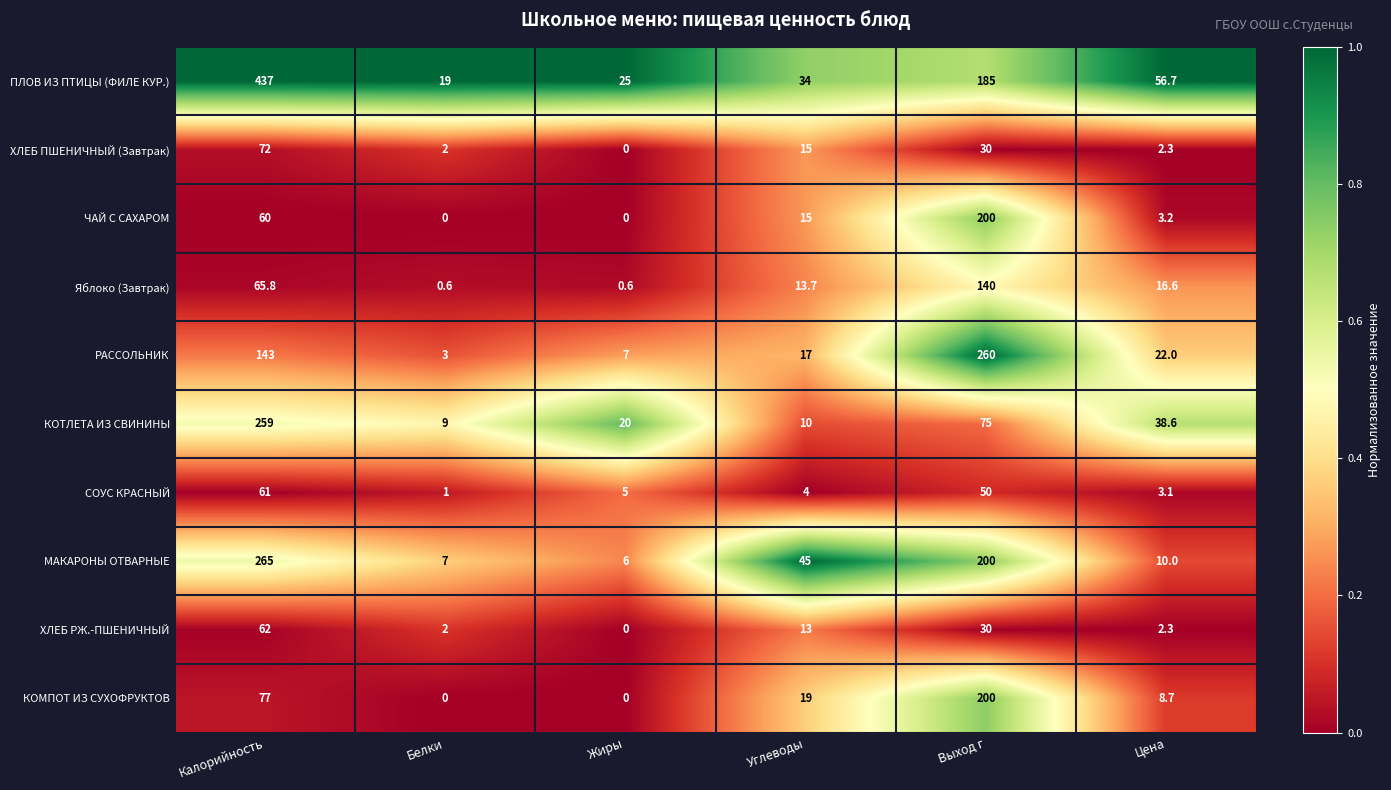

What is the spread (max minus min) of values at Цена?

54.4